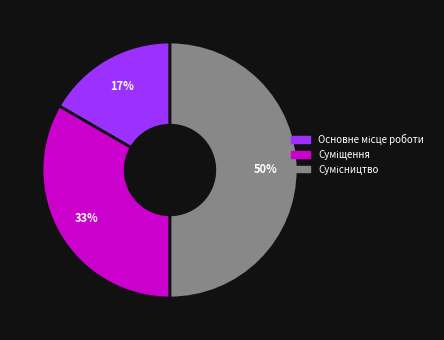

To the nearest percent, what is the difference between the largest and smallest slice percentages?

33%